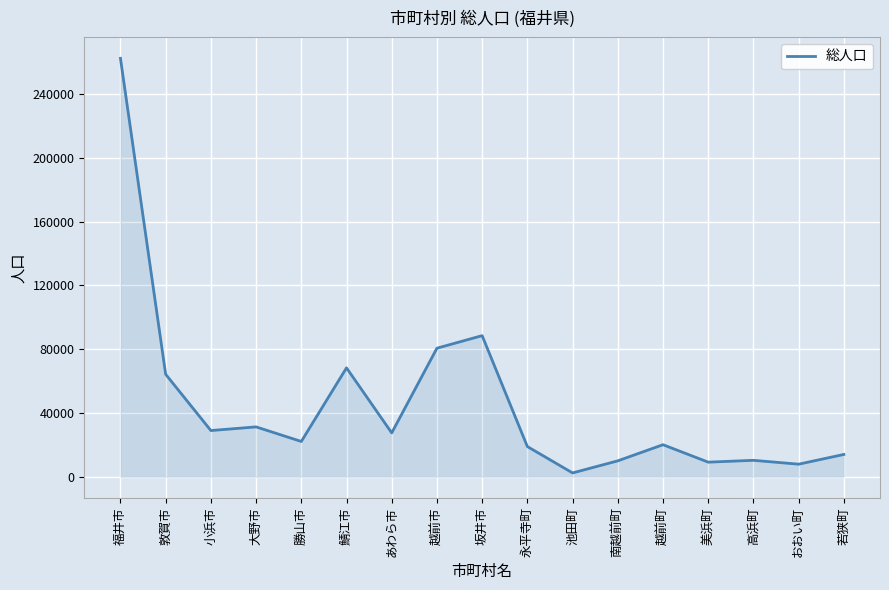

What is the difference between the second highest and second lowest values?

80571